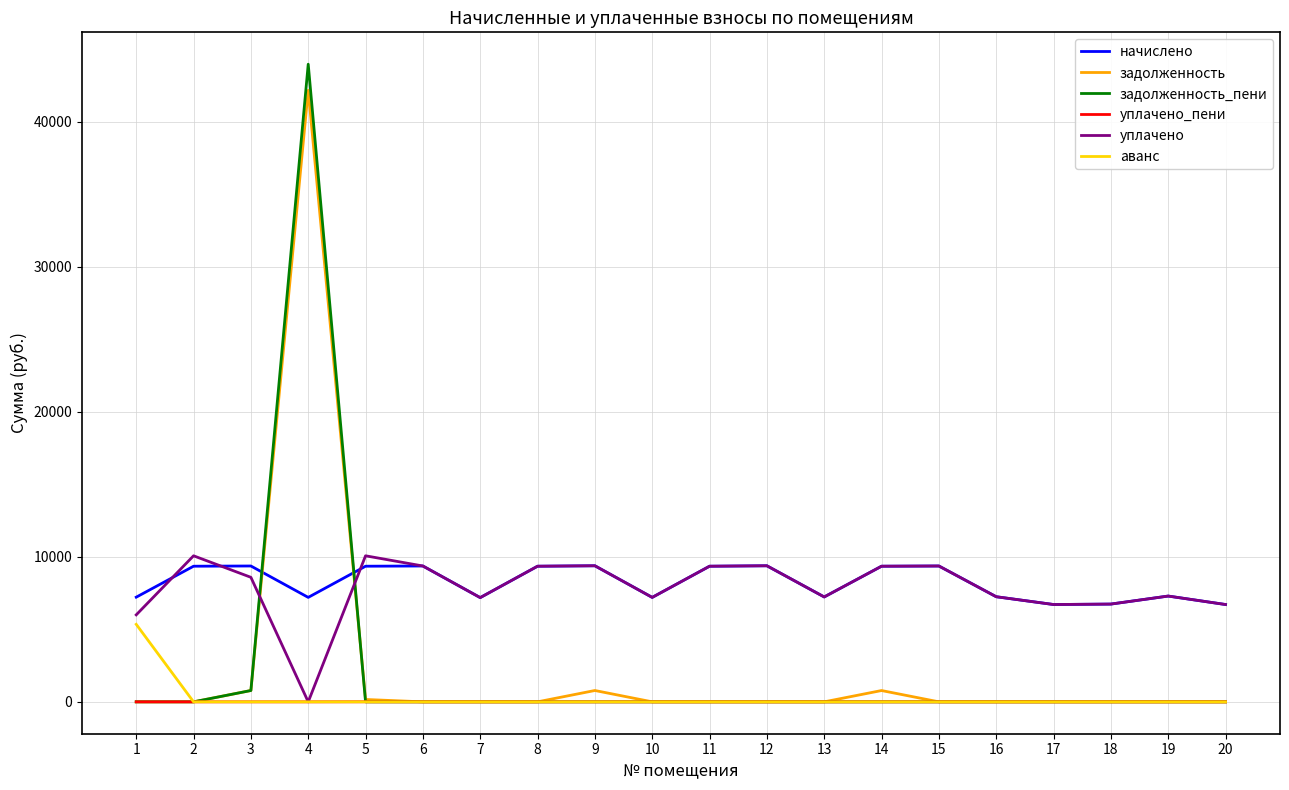

How many lines are shown in the chart?

6